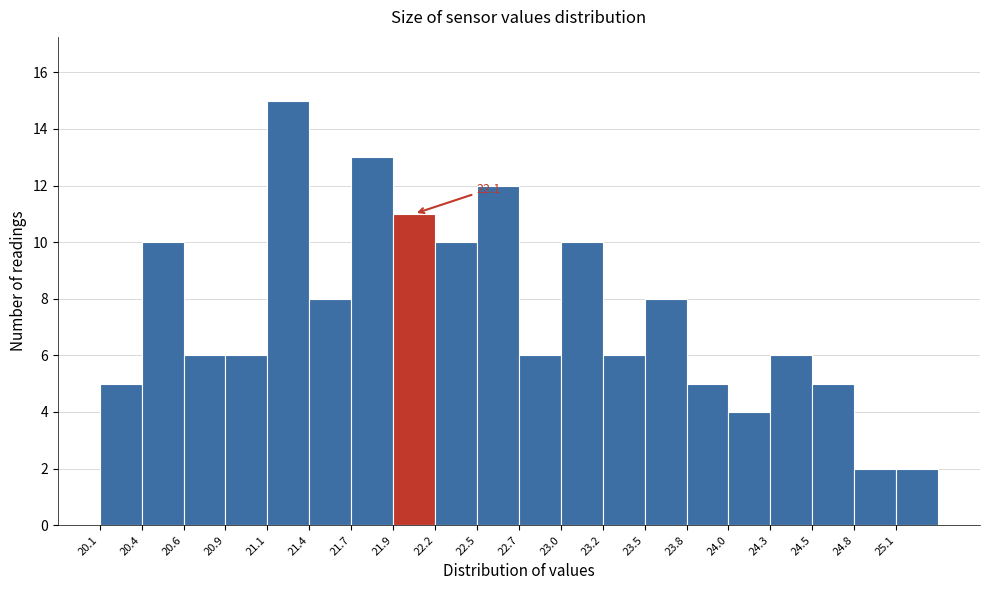

Over which range of the x-axis is the bar tallest?

21.15 to 21.40